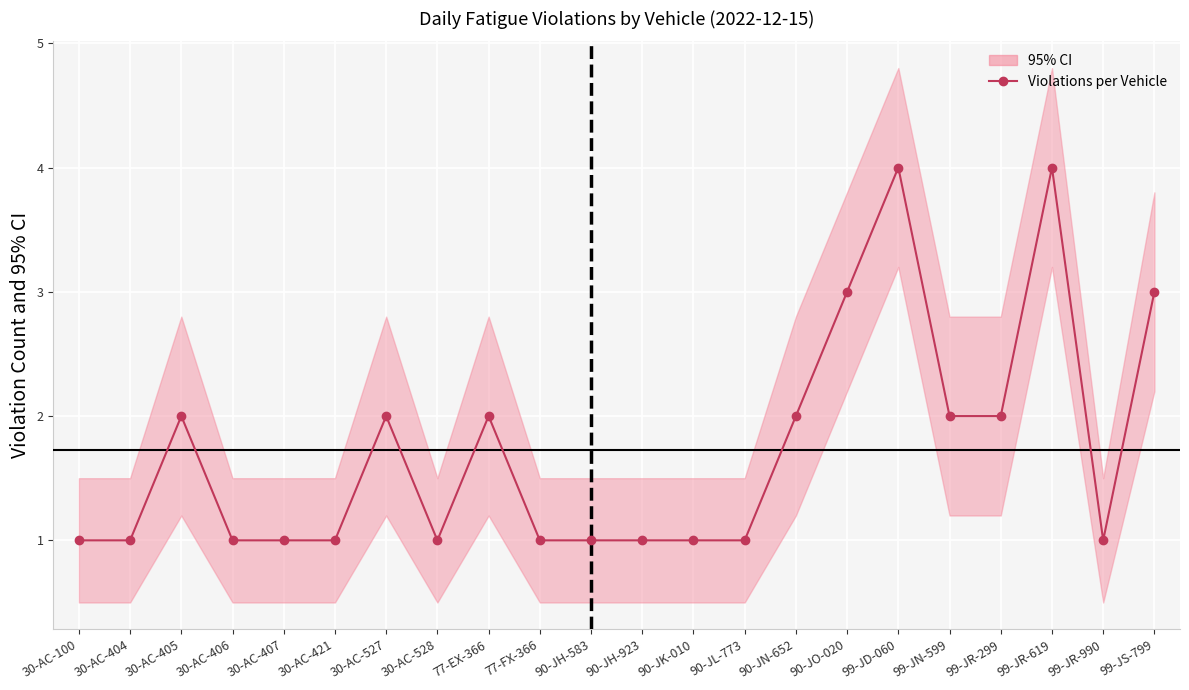

Rank the categories by value from highest to lowest.

99-JD-060, 99-JR-619, 90-JO-020, 99-JS-799, 30-AC-405, 30-AC-527, 77-EX-366, 90-JN-652, 99-JN-599, 99-JR-299, 30-AC-100, 30-AC-404, 30-AC-406, 30-AC-407, 30-AC-421, 30-AC-528, 77-FX-366, 90-JH-583, 90-JH-923, 90-JK-010, 90-JL-773, 99-JR-990